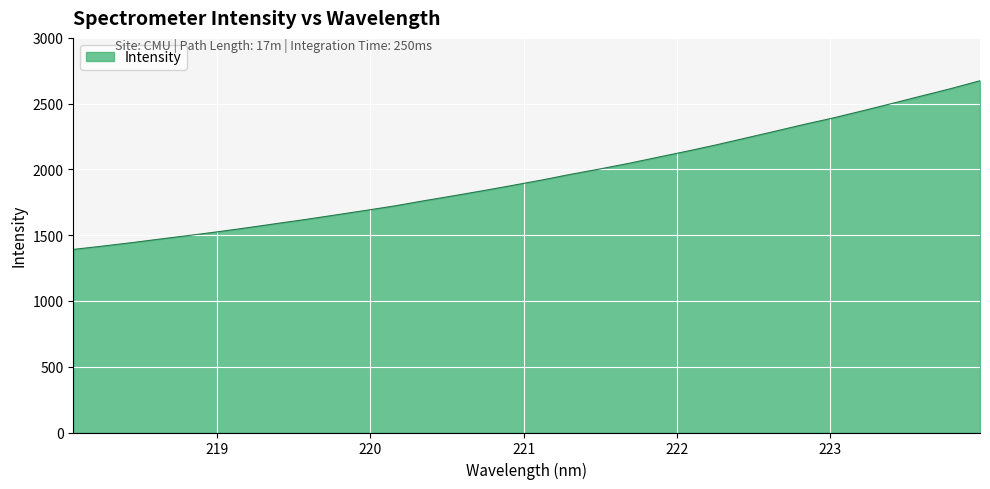

What is the minimum value shown in the chart?

1391.8